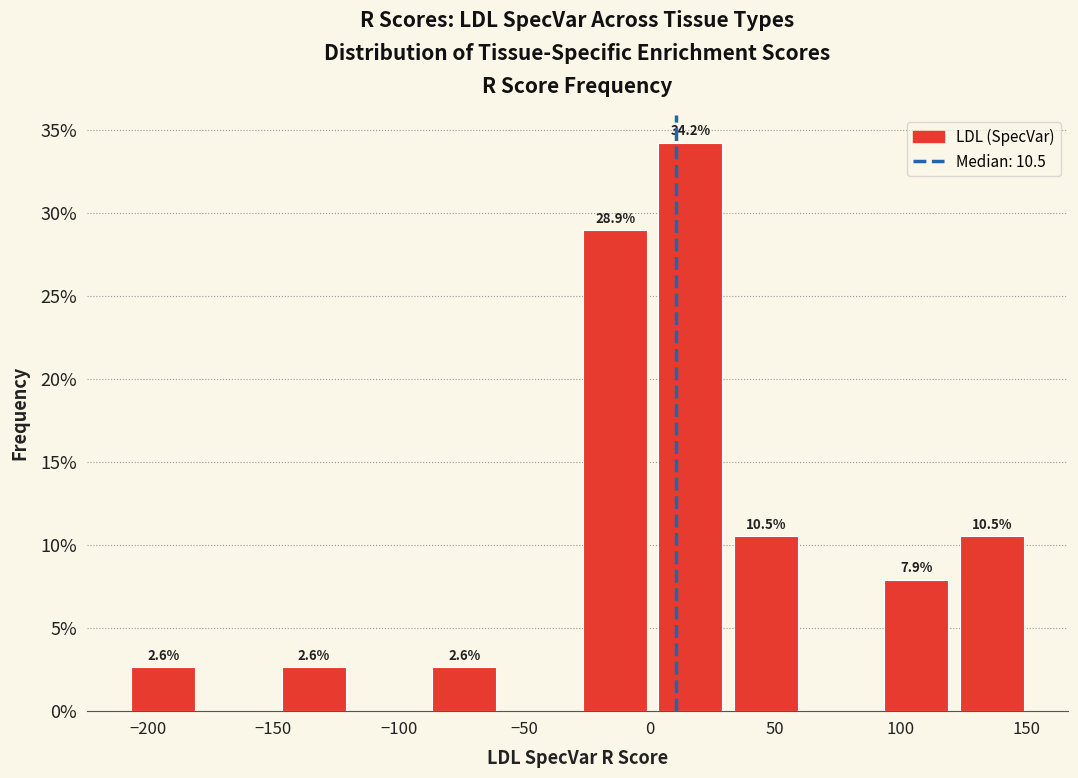

Over which range of the x-axis is the bar tallest?

0 to 30